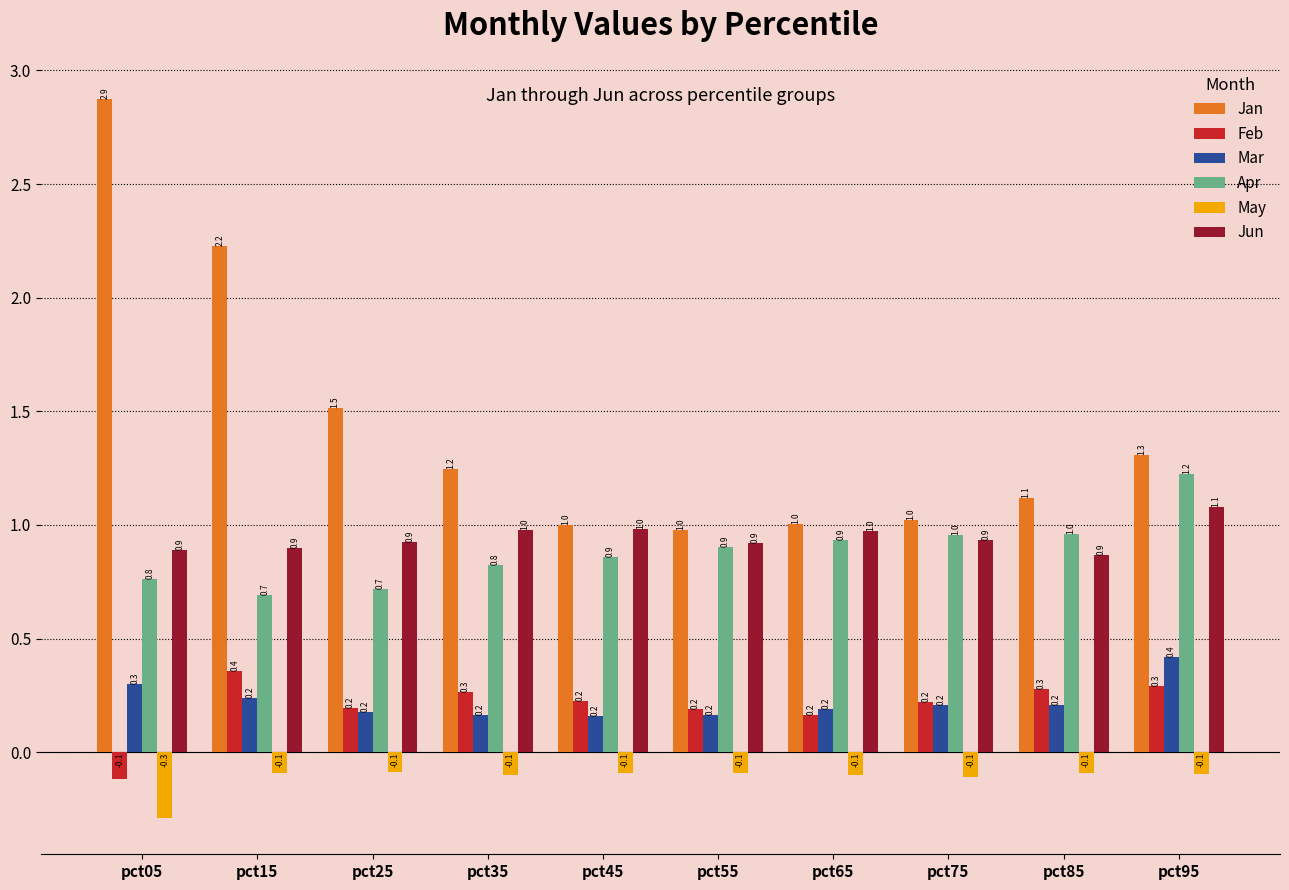

What is the sum of the May values at pct45 and pct15?

-0.2